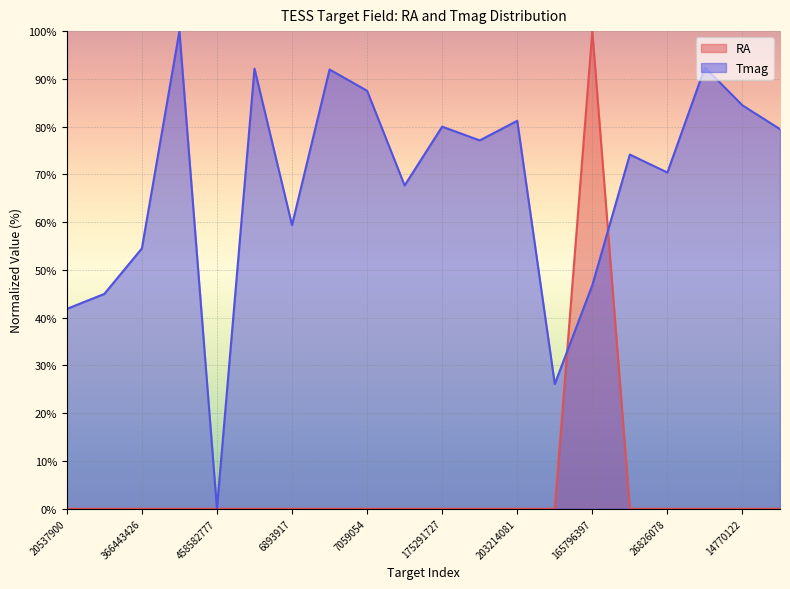

What is the maximum value shown in the chart?

100.0